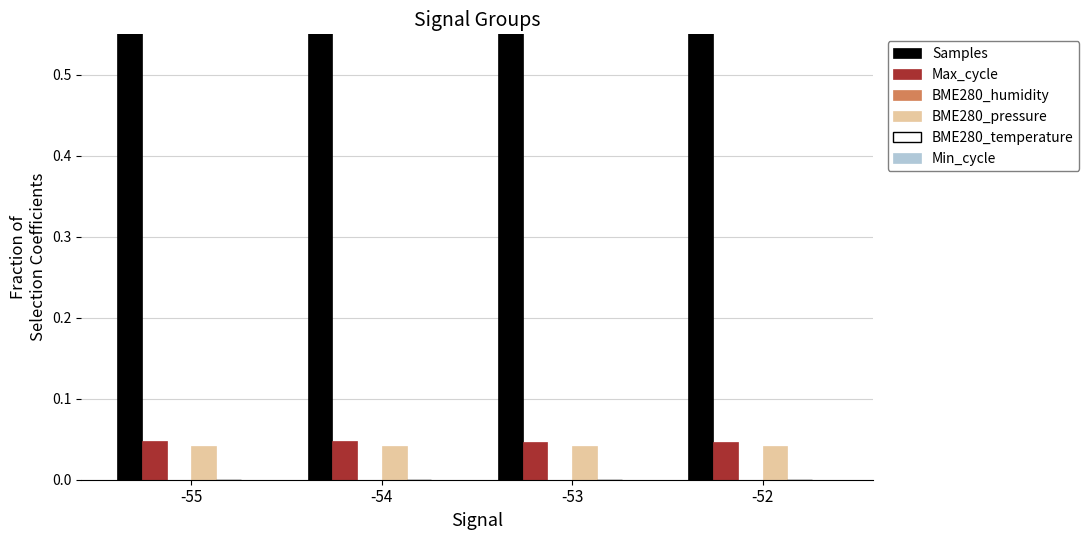

Which series has the largest total across all categories?

Samples